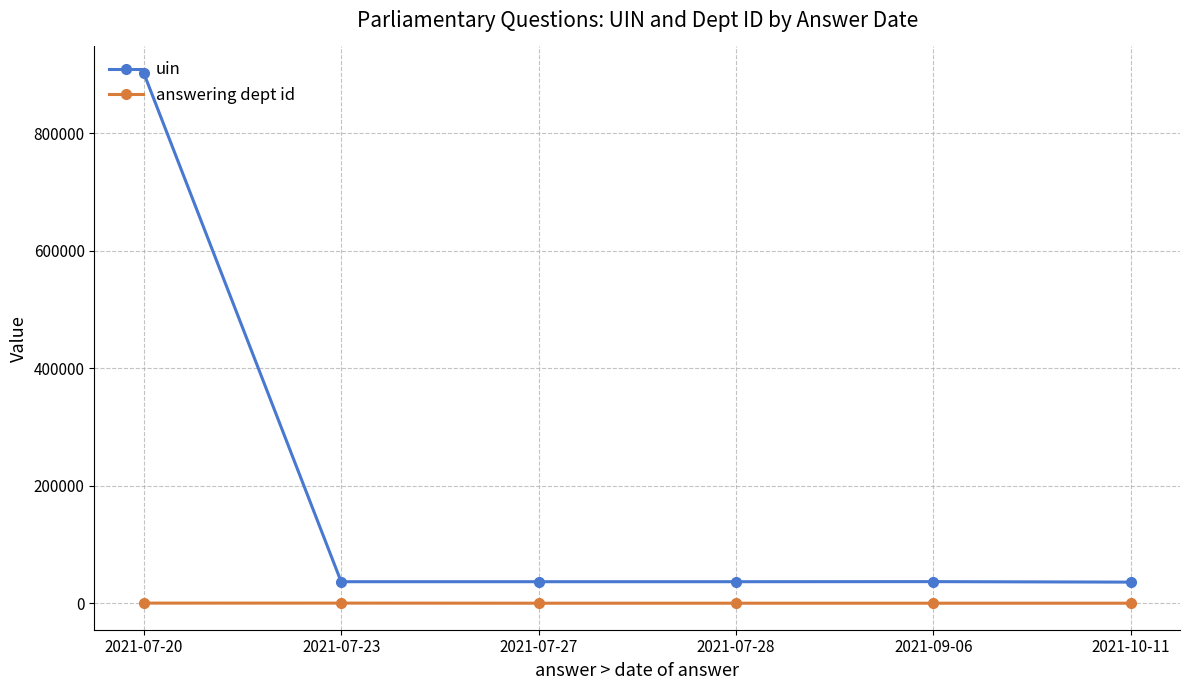

The value of uin at 2021-10-11 is 35922. True or false?

True